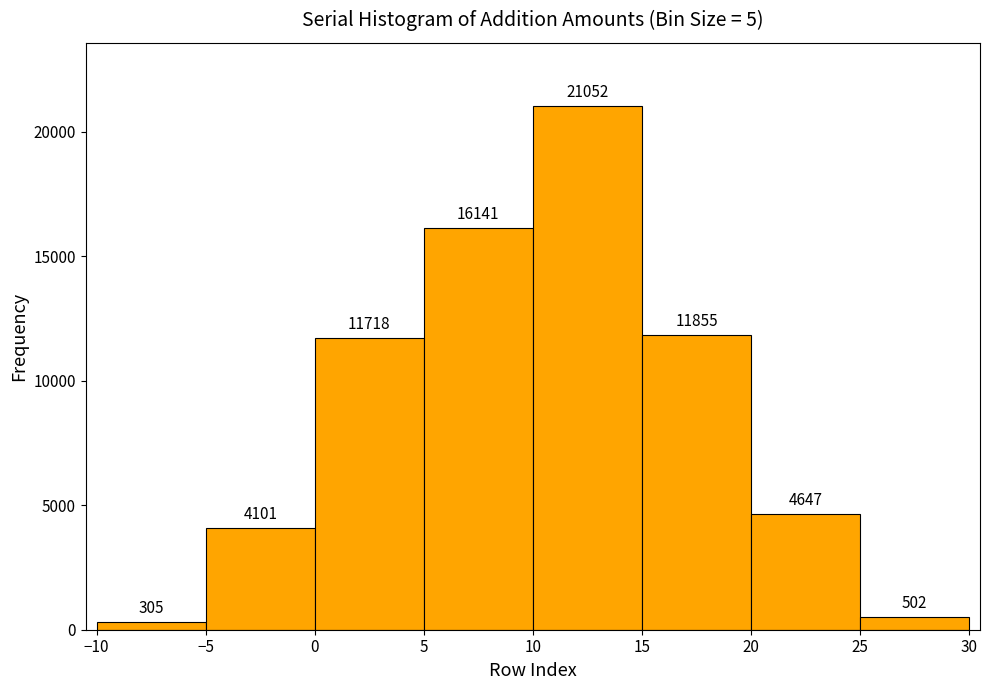

What is the height of the bar covering 20 to 25 on the x-axis?

4647